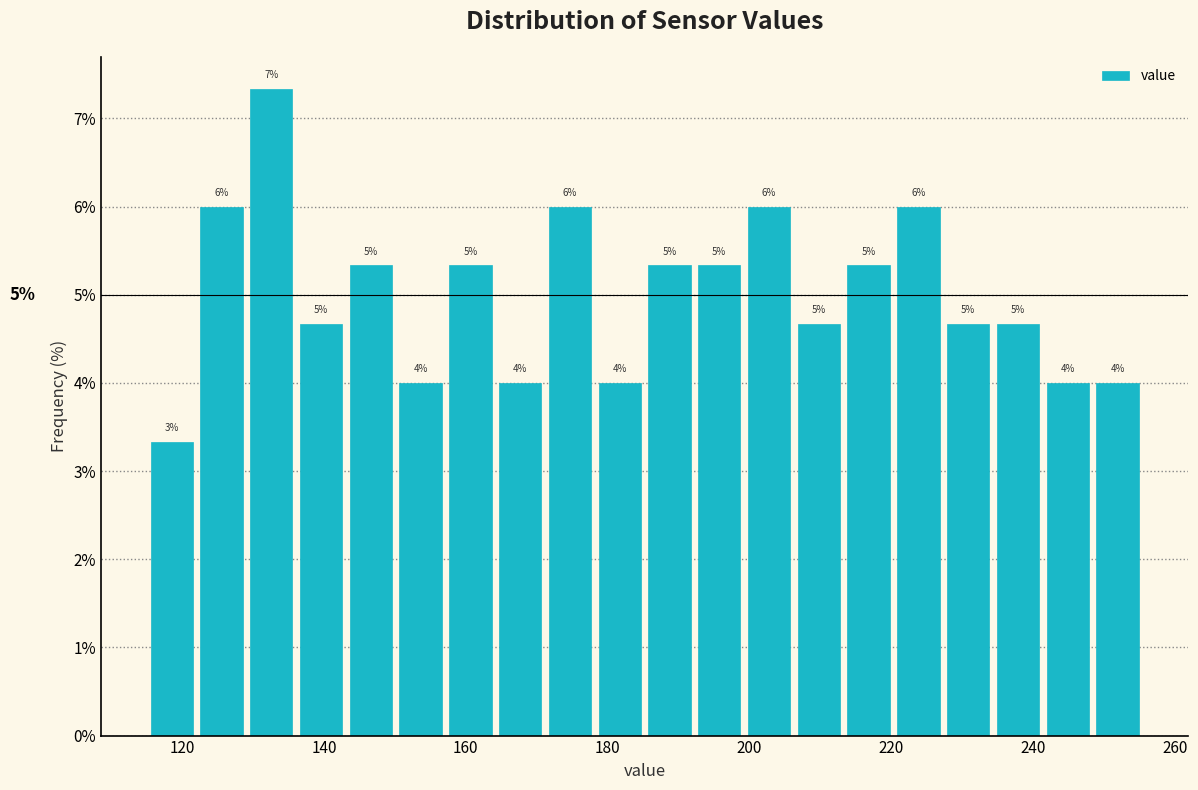

Around what value on the x-axis is the tallest bar? Give the approximate position of its centre, as read against the axis.

132